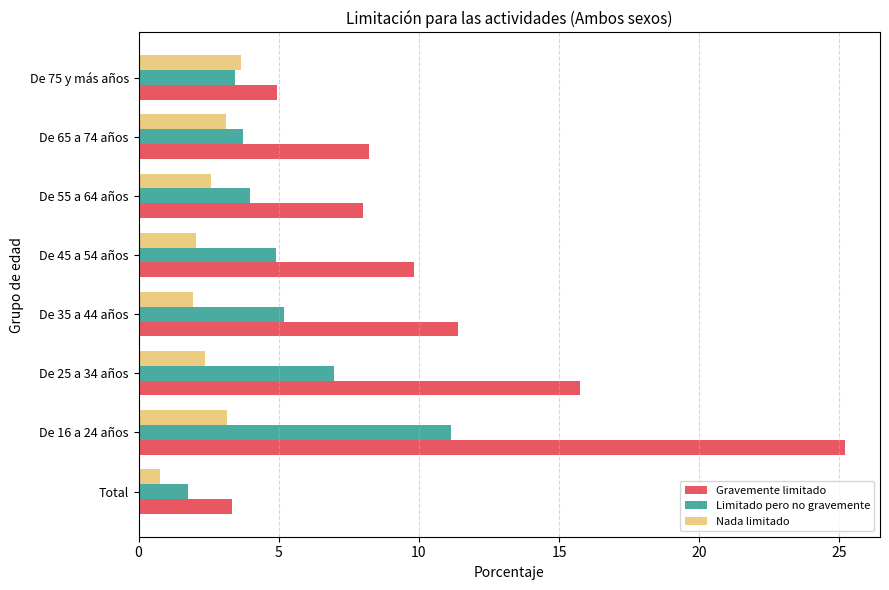

The value of Limitado pero no gravemente at Total is 3.0. True or false?

False